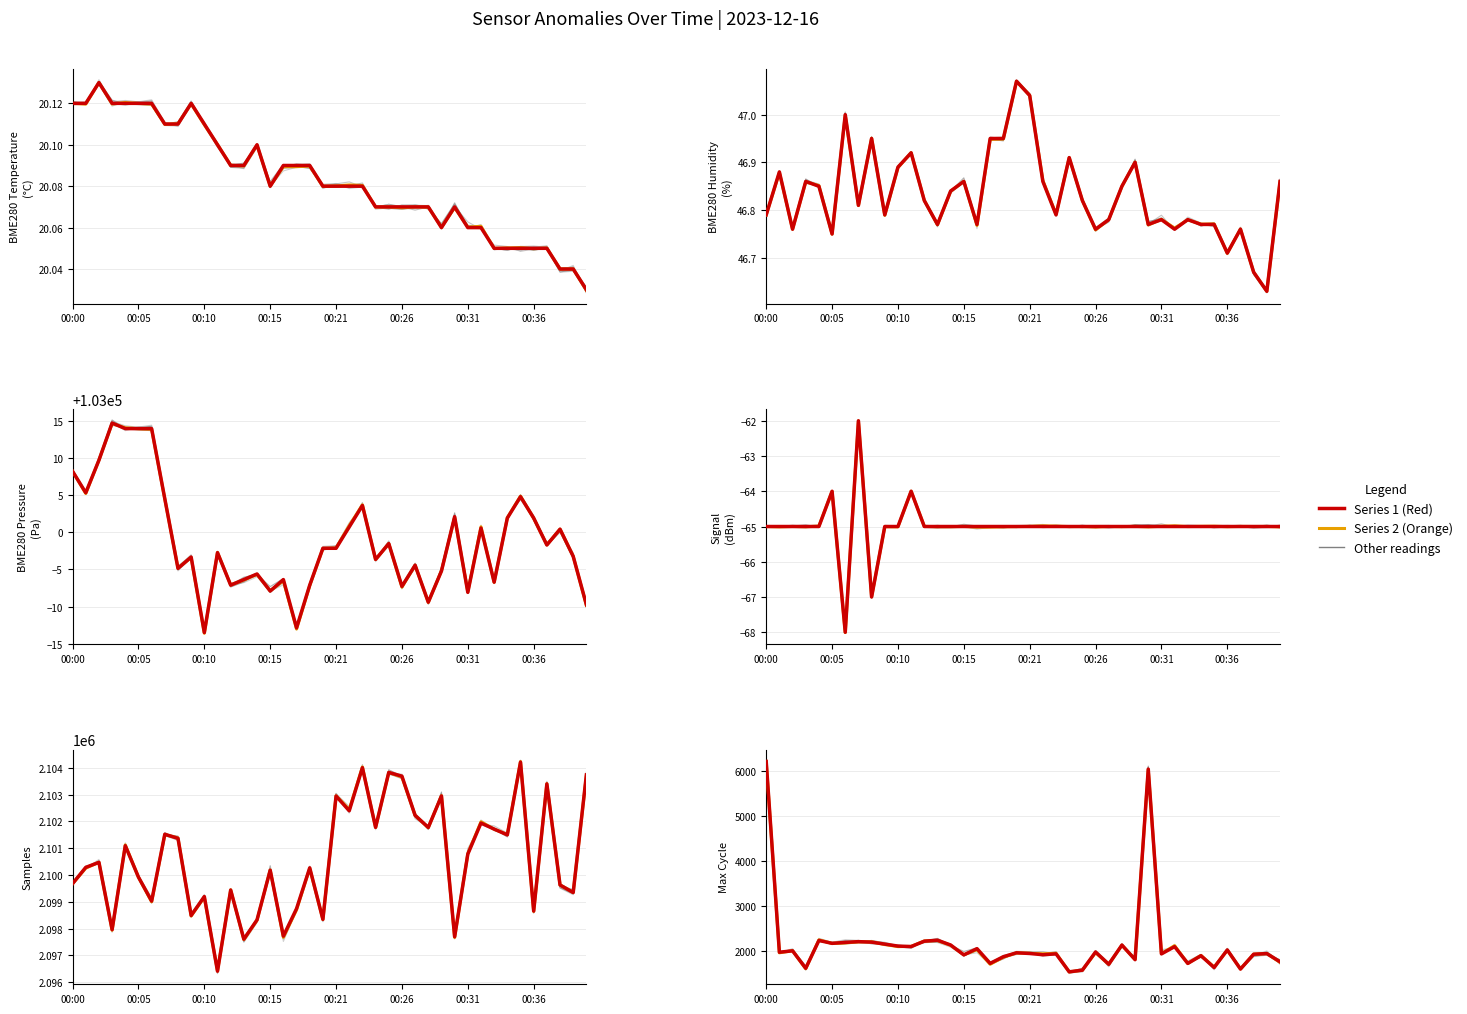

Which category has the lowest value in the Samples series?

00:11